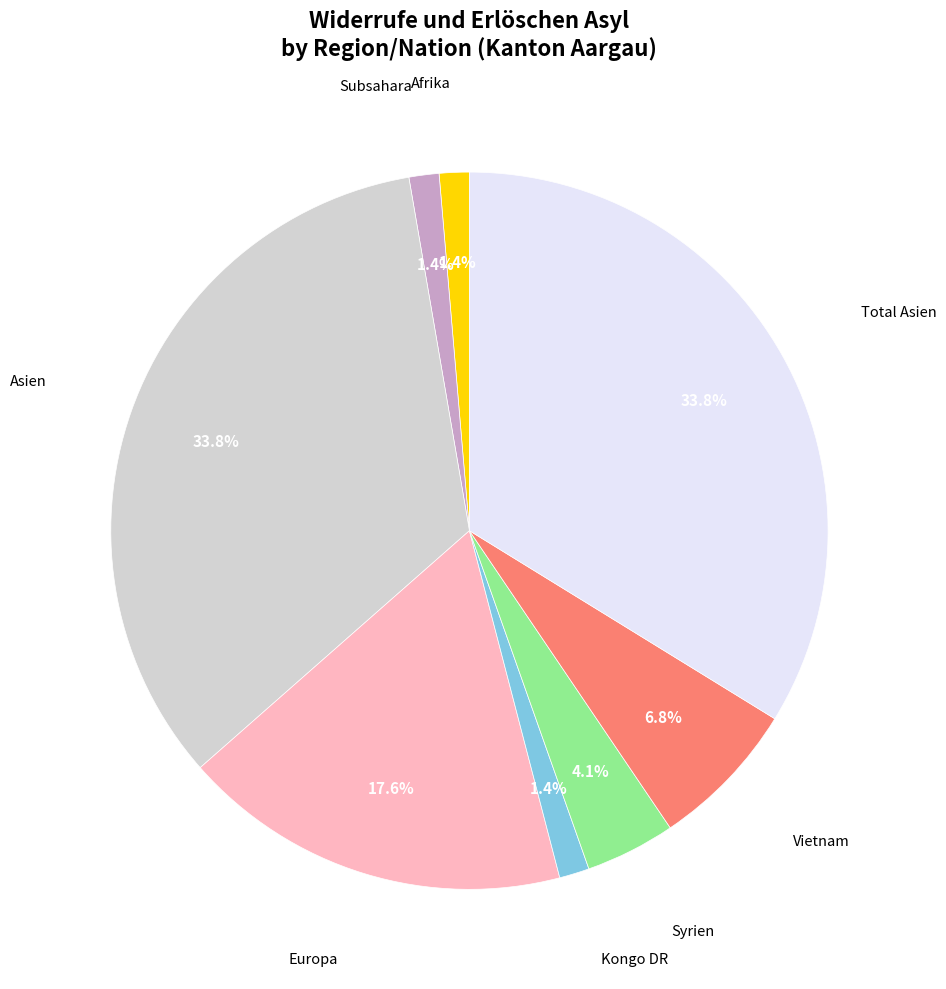

Is there a majority slice in this chart?

No